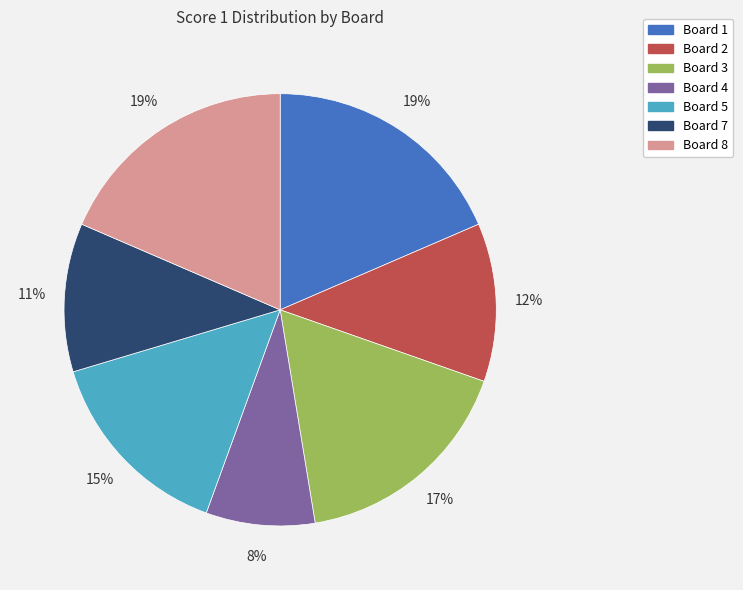

Is there a majority slice in this chart?

No